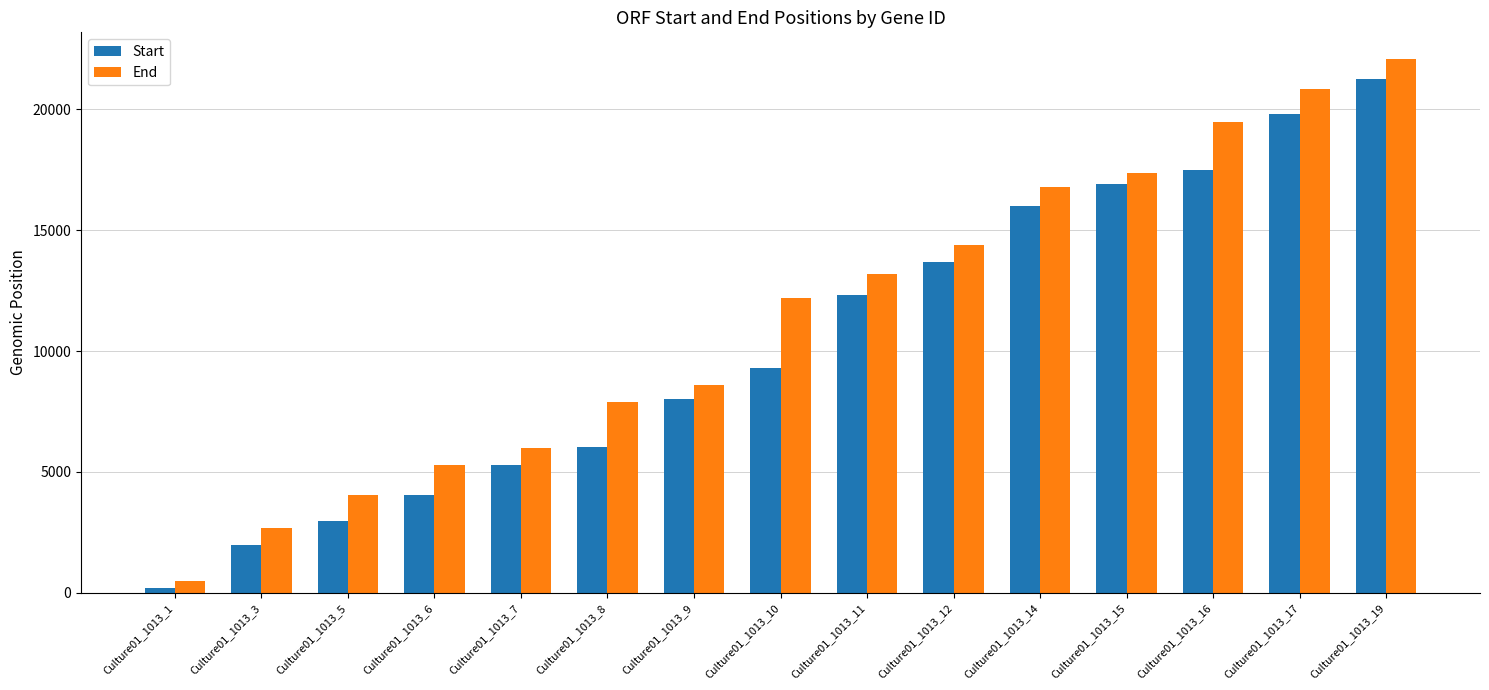

Reading left to right, what are all the values shown in this chart?

Start: Culture01_1013_1=210	Culture01_1013_3=1980	Culture01_1013_5=2967	Culture01_1013_6=4043	Culture01_1013_7=5275	Culture01_1013_8=6027	Culture01_1013_9=8023	Culture01_1013_10=9313	Culture01_1013_11=12330	Culture01_1013_12=13702	Culture01_1013_14=15988	Culture01_1013_15=16923	Culture01_1013_16=17489	Culture01_1013_17=19803	Culture01_1013_19=21253
End: Culture01_1013_1=503	Culture01_1013_3=2675	Culture01_1013_5=4046	Culture01_1013_6=5278	Culture01_1013_7=5982	Culture01_1013_8=7883	Culture01_1013_9=8583	Culture01_1013_10=12201	Culture01_1013_11=13169	Culture01_1013_12=14397	Culture01_1013_14=16809	Culture01_1013_15=17378	Culture01_1013_16=19465	Culture01_1013_17=20840	Culture01_1013_19=22086